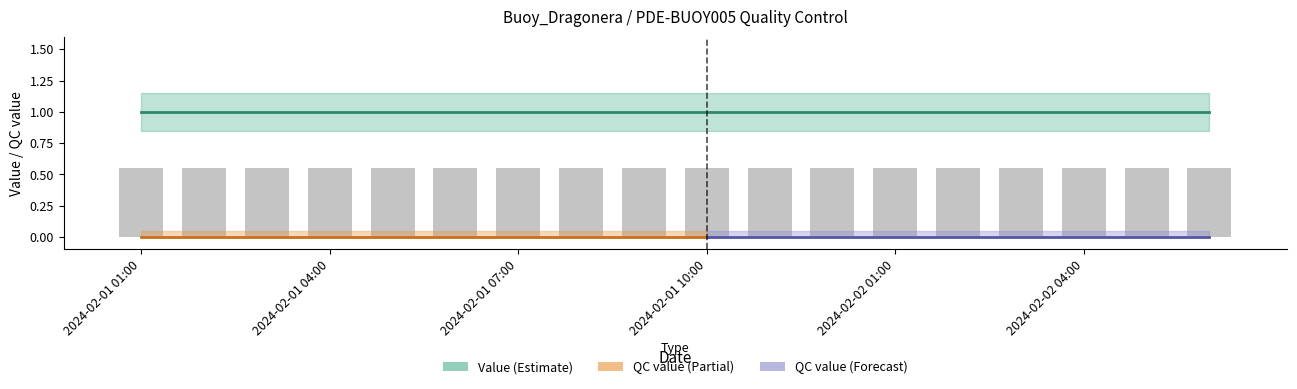

What is the sum of all Value values?

18